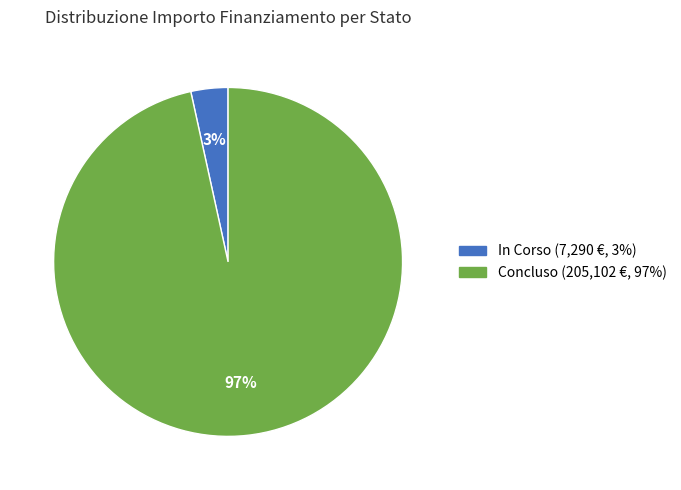

Count the number of slices in the pie.

2